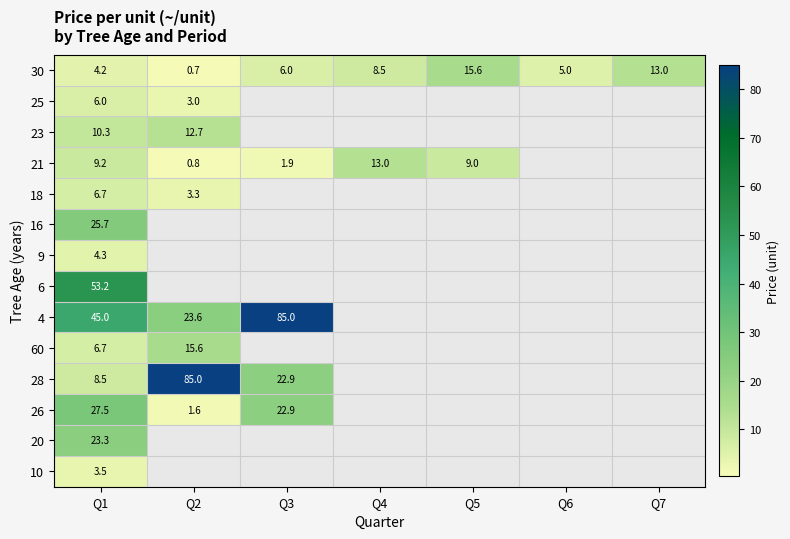

True or false: 28 has a value of 8.5 at Q1.

True